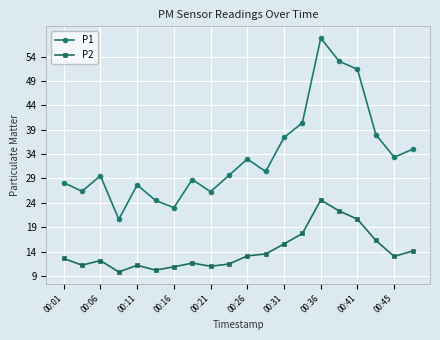

What is the lowest value of the P2 series?

9.8